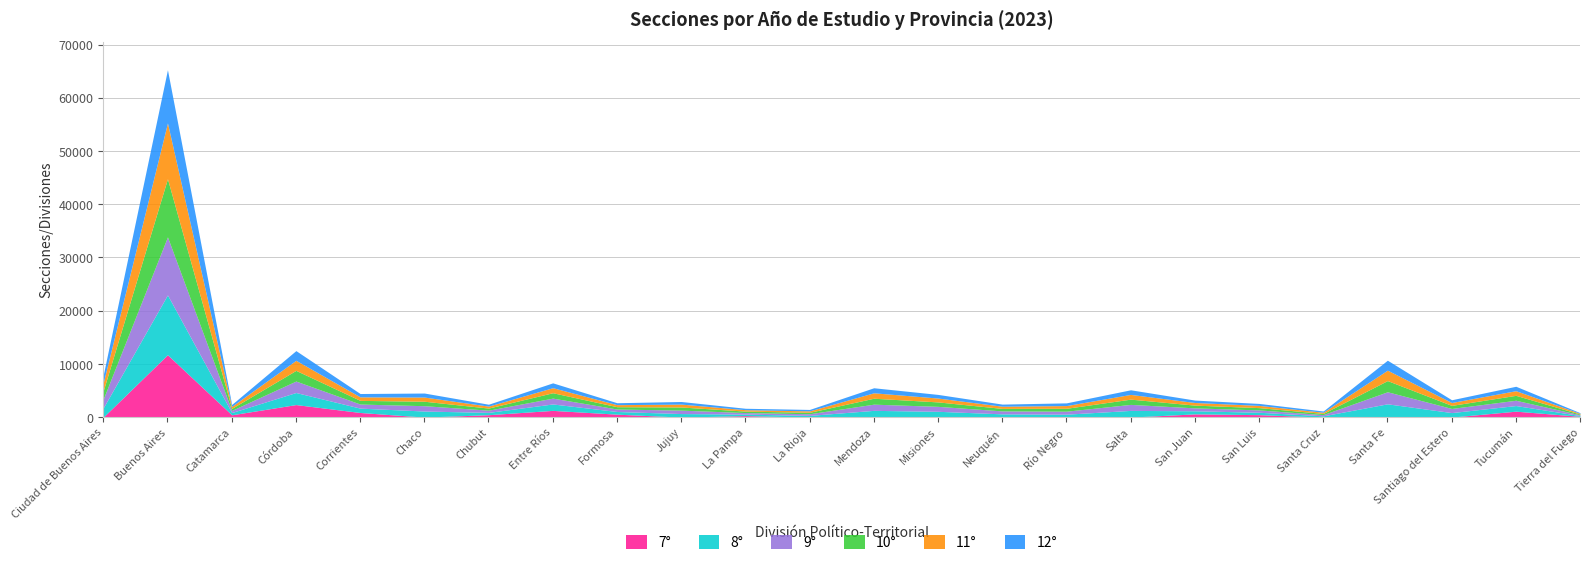

Where is 12° nearest to the value 5060?

Santa Fe